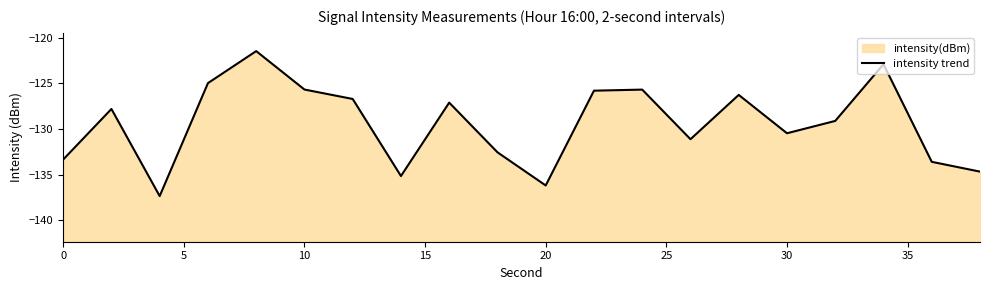

Reading left to right, what are all the values shown in this chart?

-133.3	-127.8	-137.3	-125.0	-121.5	-125.7	-126.7	-135.2	-127.1	-132.5	-136.2	-125.8	-125.7	-131.1	-126.3	-130.5	-129.1	-122.9	-133.6	-134.7